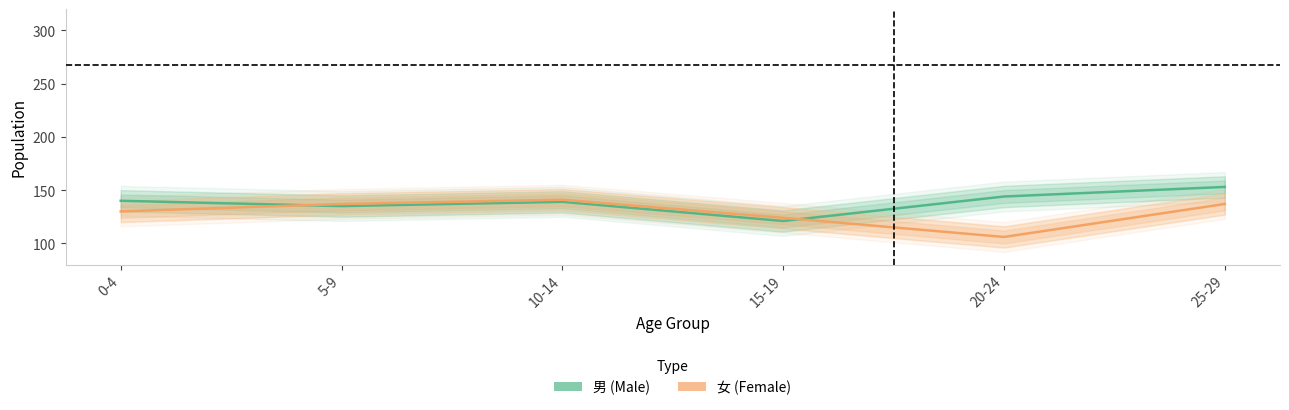

Rank the categories by 男 (Male) value from lowest to highest.

15-19, 5-9, 10-14, 0-4, 20-24, 25-29